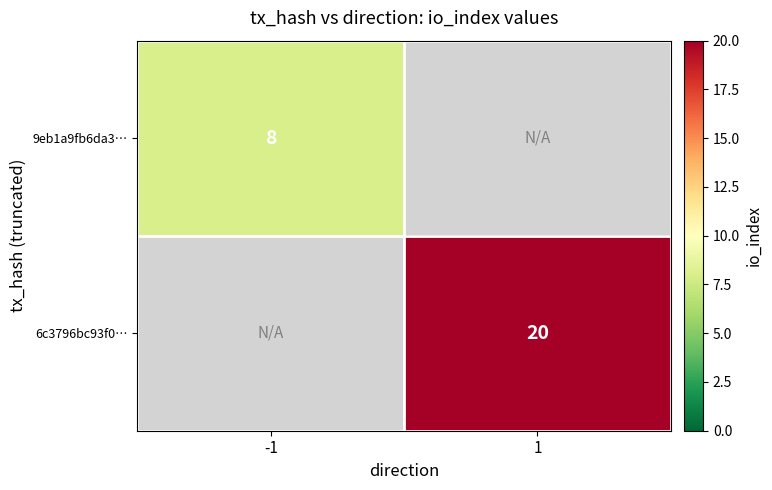

True or false: 6c3796bc93f0… has a value of 26.7 at 1.

False